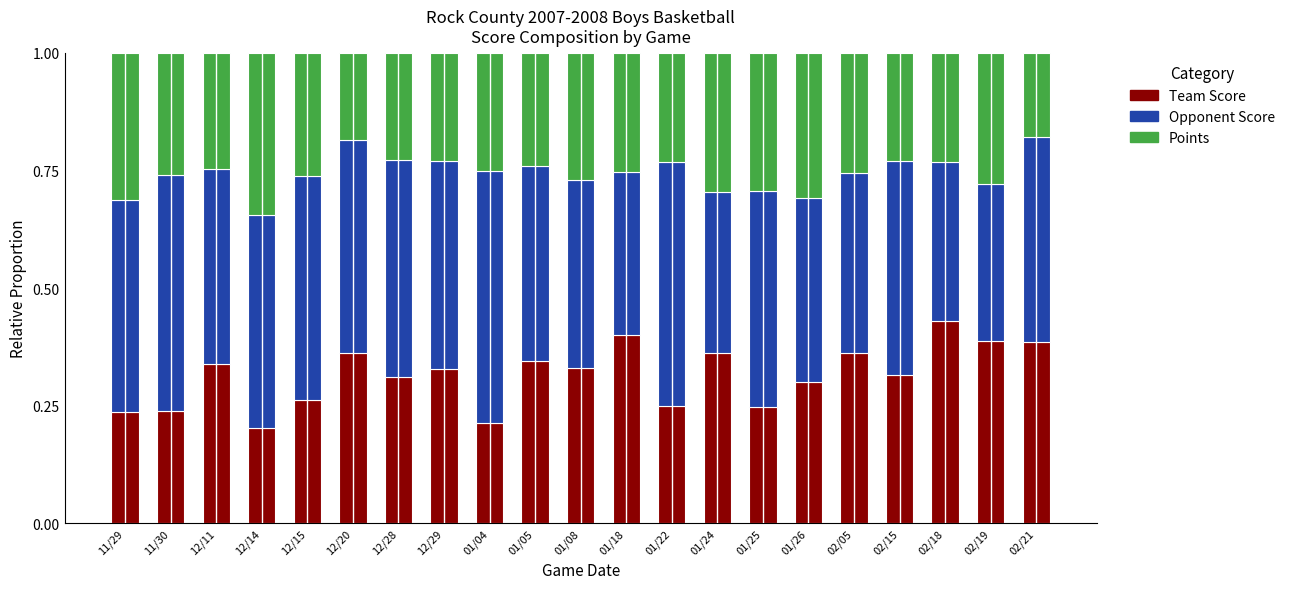

Is it true that Team Score equals 0.1 at 01/25?

False